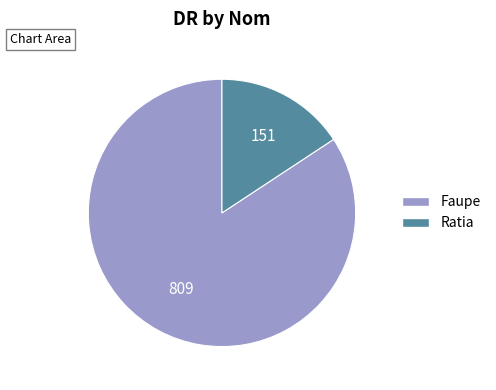

Rank the categories by value from lowest to highest.

Ratia, Faupe